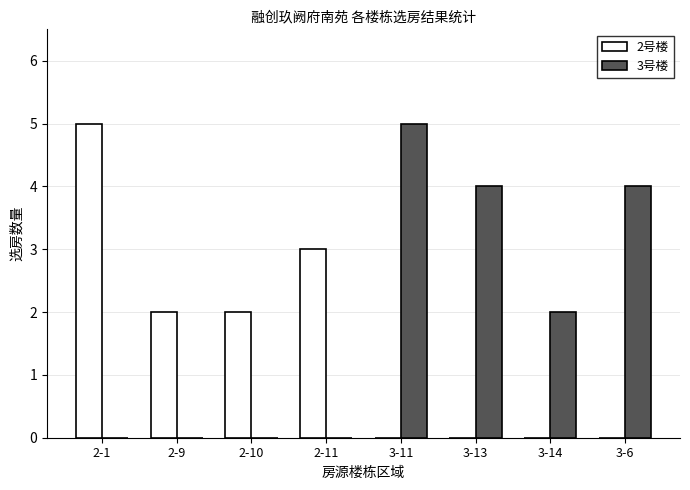

Between 2-1 and 2-11, which series saw the biggest shift?

2号楼